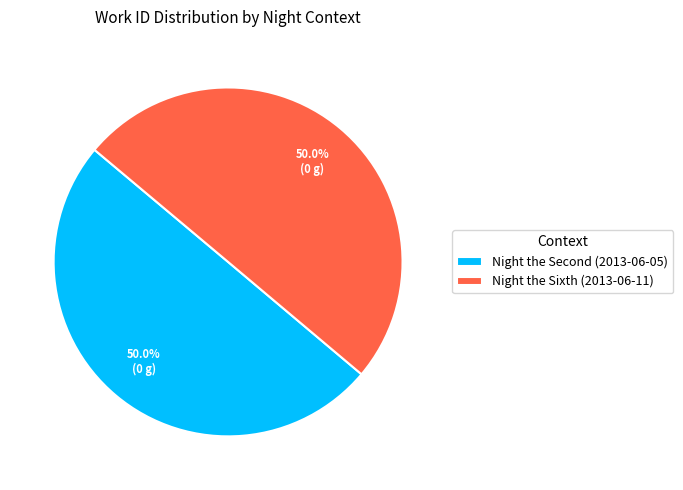

To the nearest percent, what percentage of the pie is Night the Sixth (2013-06-11)?

50%